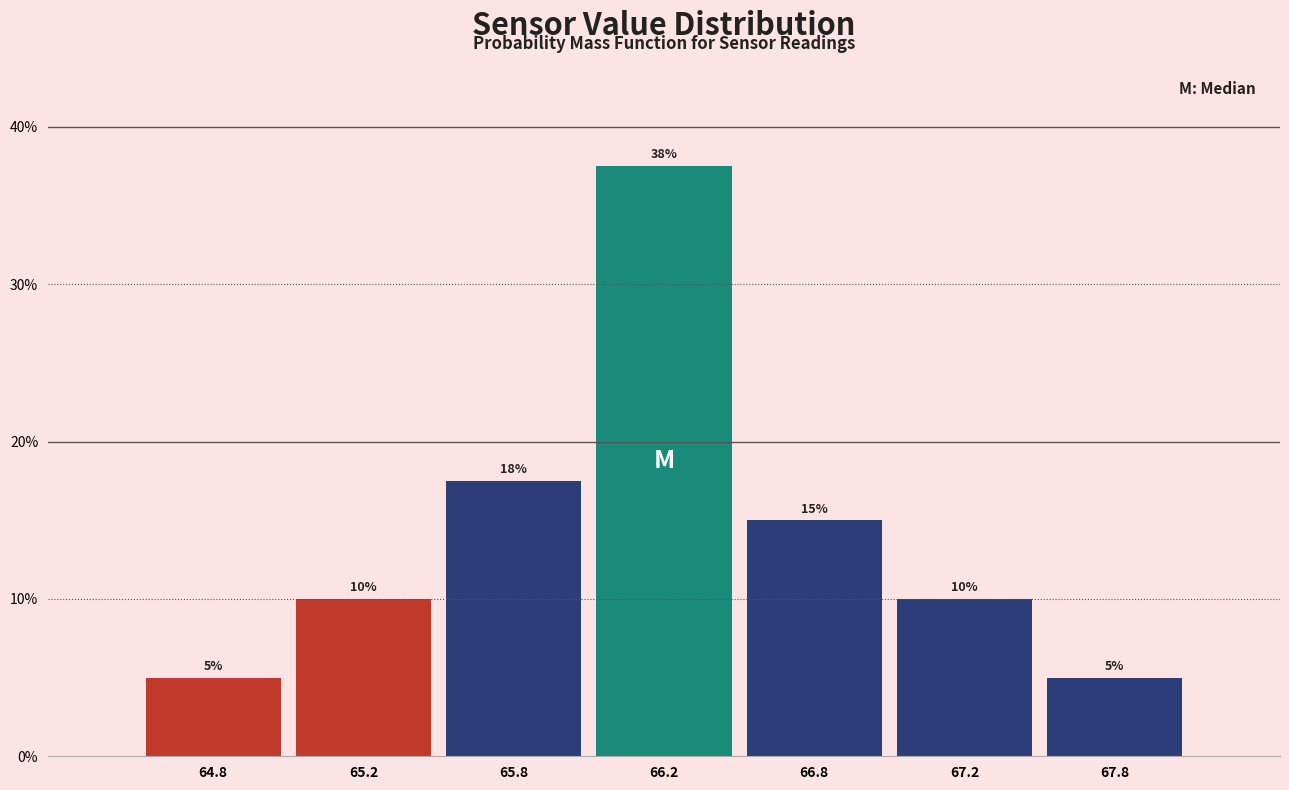

Approximately how many times larger is the value at 66.2 compared to 65.8?

2.1